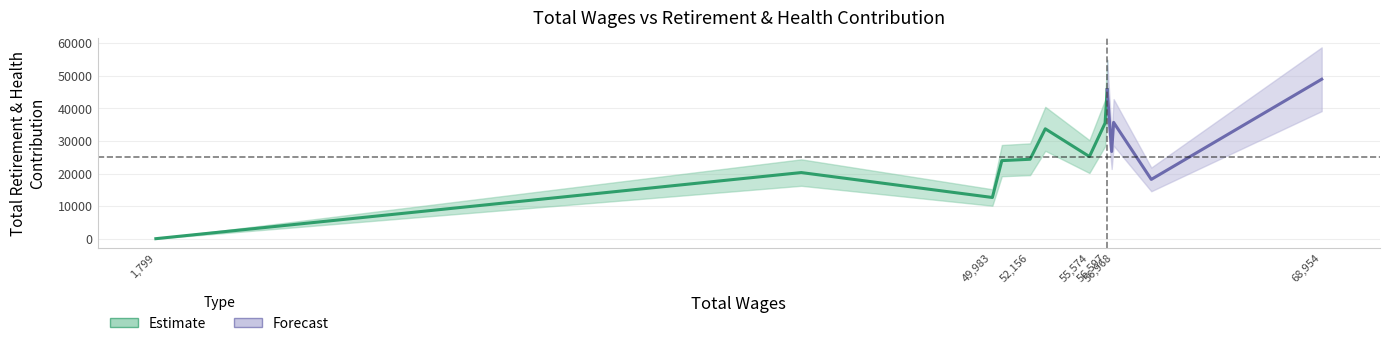

What is the approximate value of Total Retirement & Health Contribution at 49983, to the nearest 10?

12650